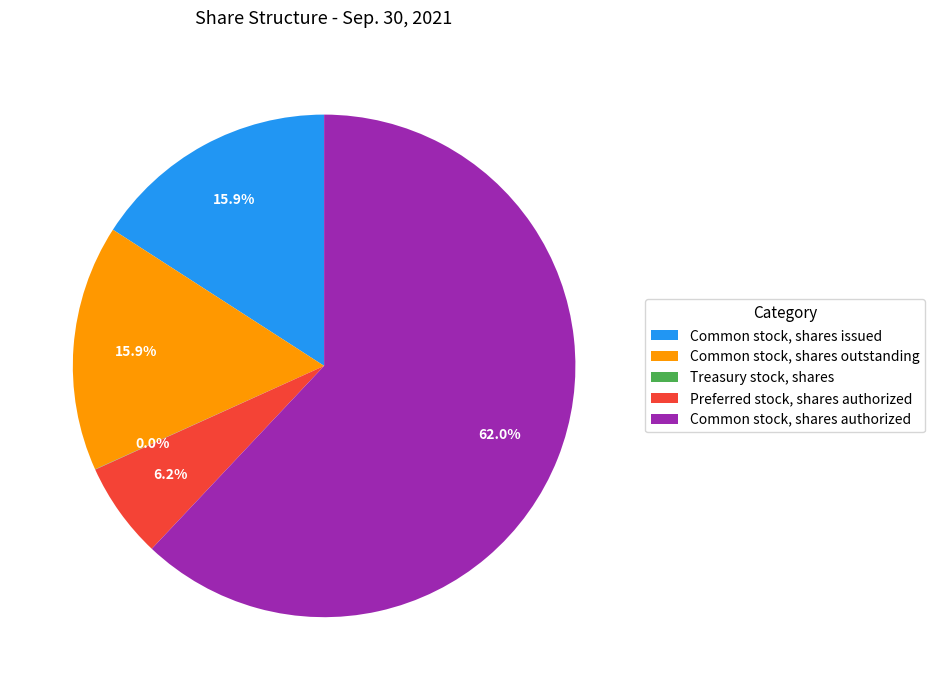

Which slice is the largest?

Common stock, shares authorized